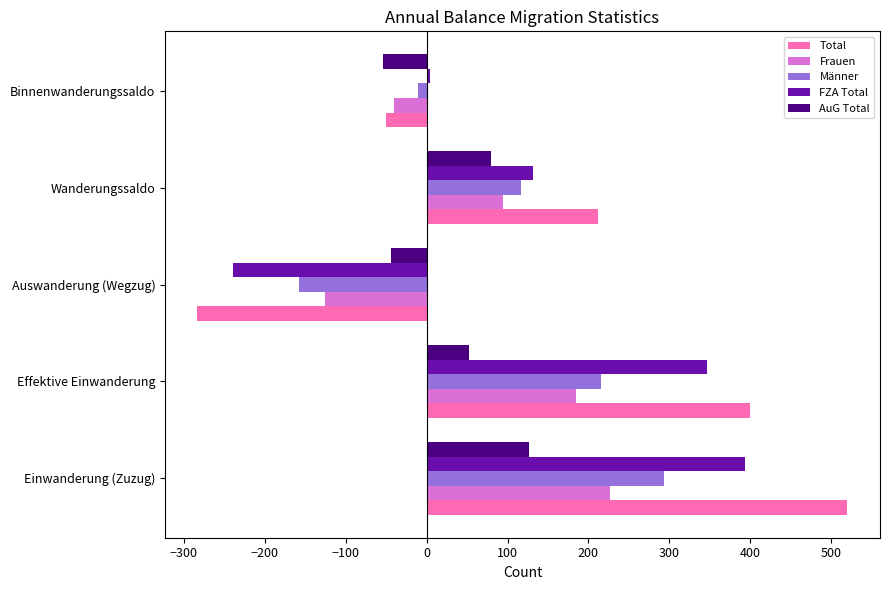

Where is AuG Total nearest to the value 36?

Effektive Einwanderung